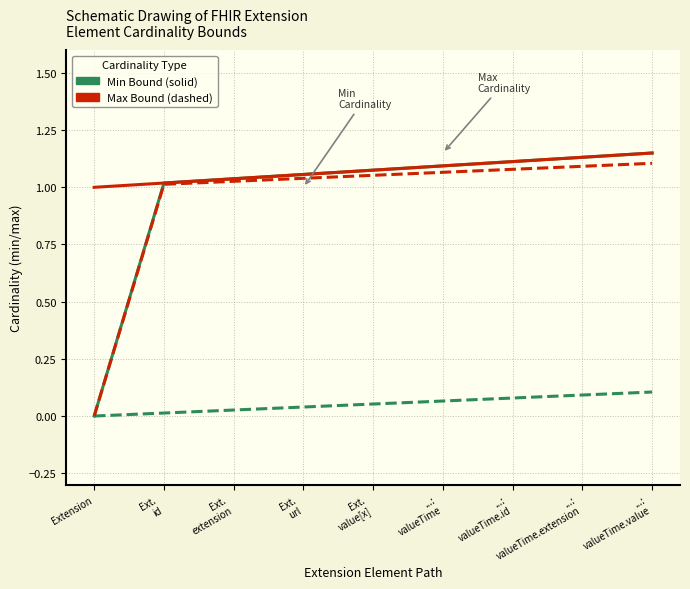

How many lines are shown in the chart?

4